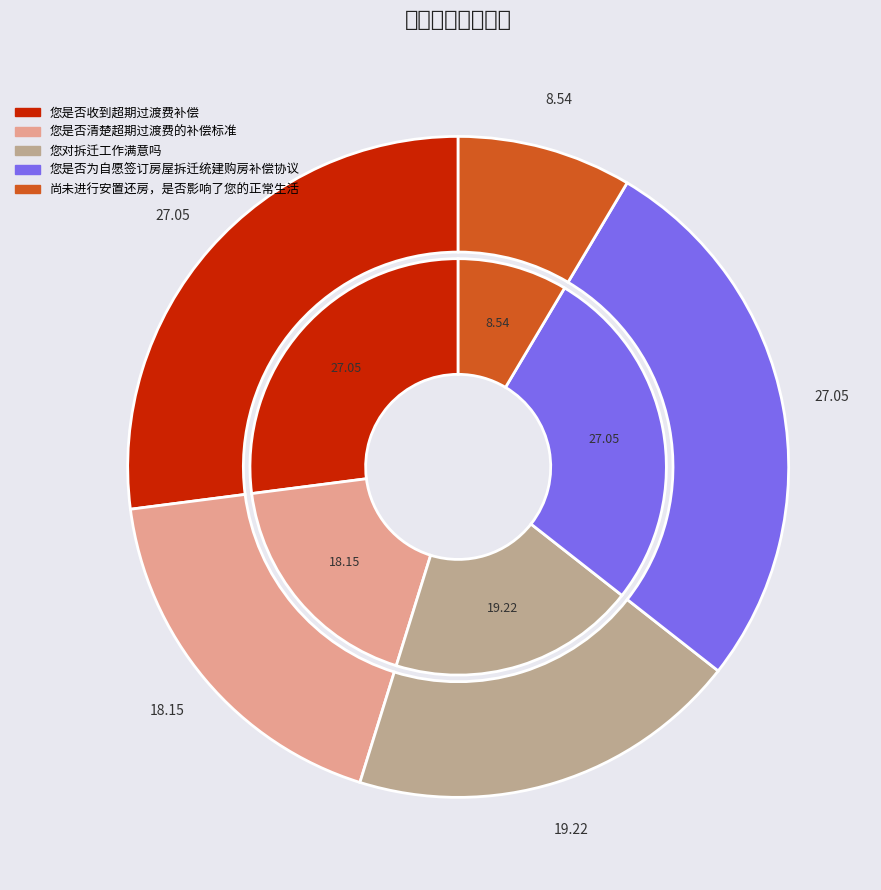

To the nearest percent, what percentage of the pie is 尚未进行安置还房，是否影响了您的正常生活?

9%